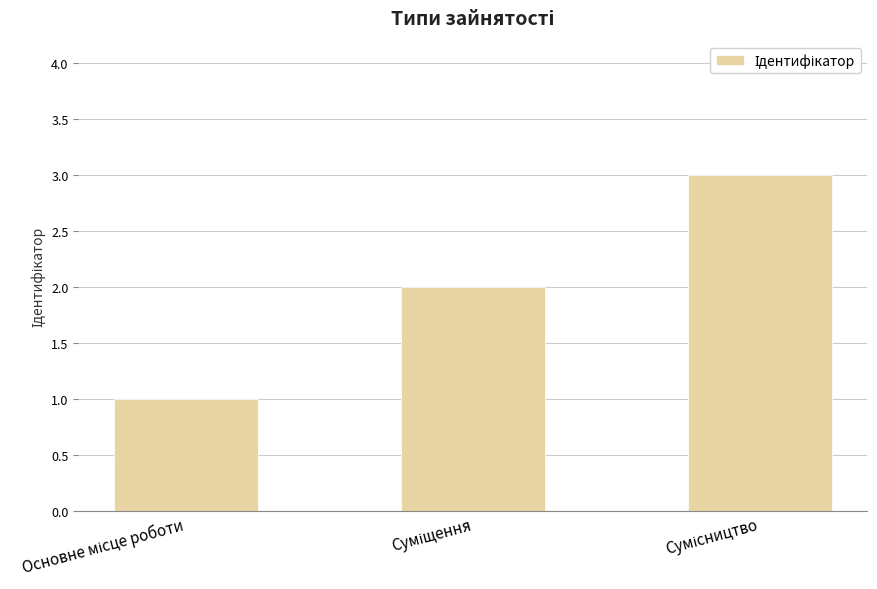

How many distinct data groups are displayed?

1